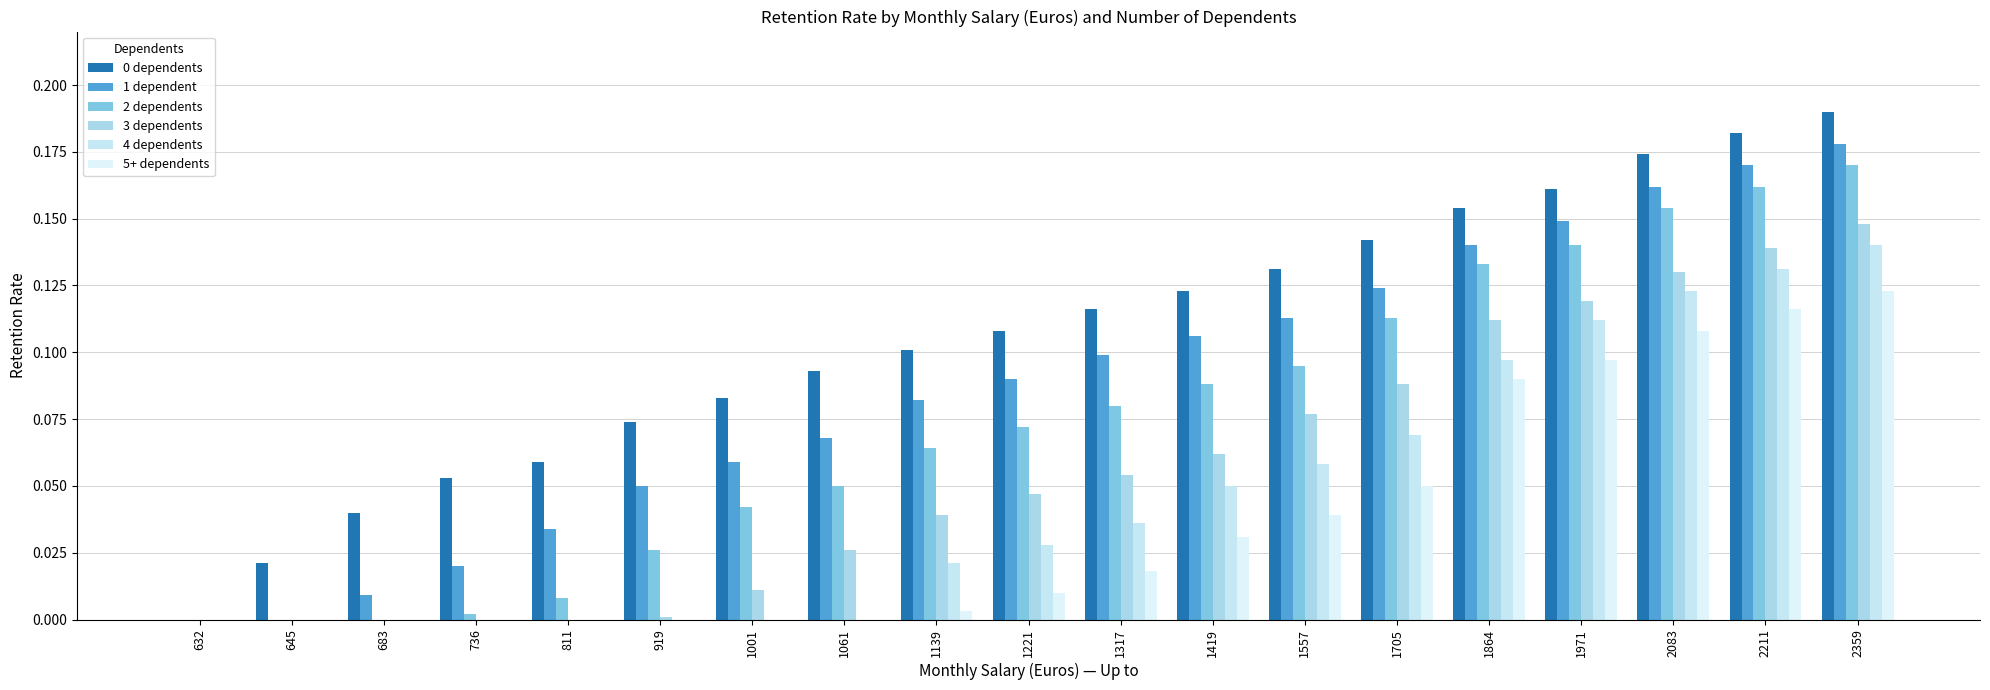

True or false: 5+ dependents has a value of 0.0 at 736.

True